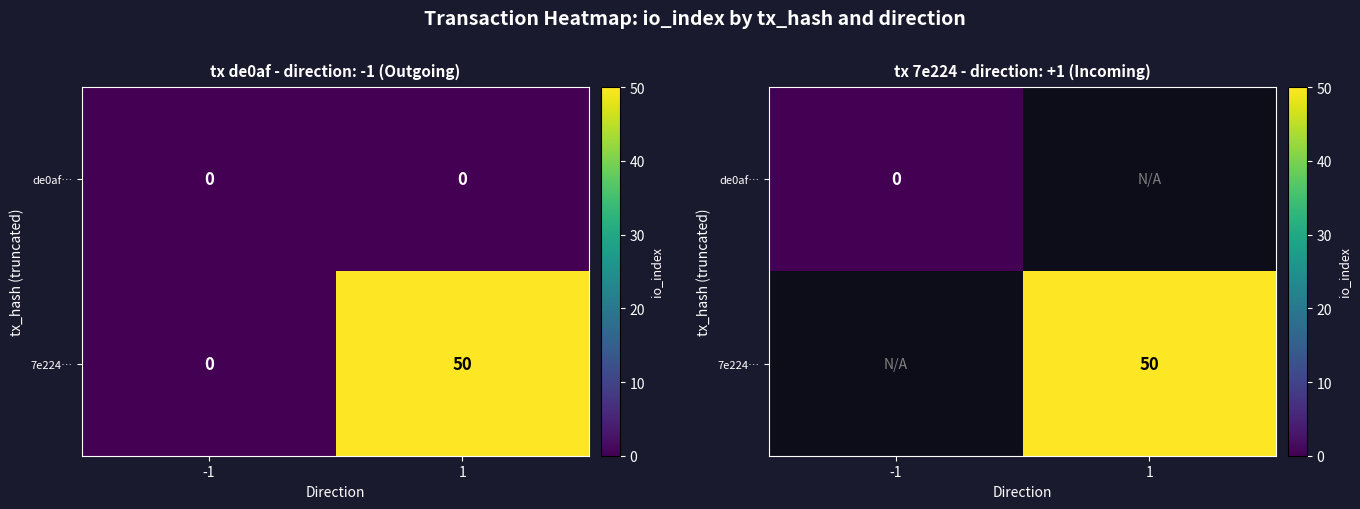

Rank the series by their maximum value, from lowest to highest.

de0af…, 7e224…